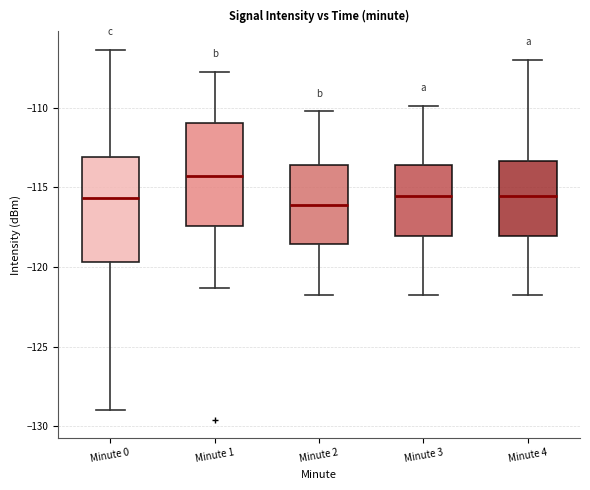

Reading left to right, transcribe this box plot: for each box, give where its median line is, the range the box spans, and where its two whiskers end, as read against the y-axis. The values are not printed on the chart, so give them approximately, as read against the axis.

Minute 0: median -115.5, box -119.5 to -113.0, whiskers -129.0 to -106.5
Minute 1: median -114.5, box -117.5 to -111.0, whiskers -121.5 to -107.5
Minute 2: median -116.0, box -118.5 to -113.5, whiskers -122.0 to -110.0
Minute 3: median -115.5, box -118.0 to -113.5, whiskers -122.0 to -110.0
Minute 4: median -115.5, box -118.0 to -113.5, whiskers -122.0 to -107.0